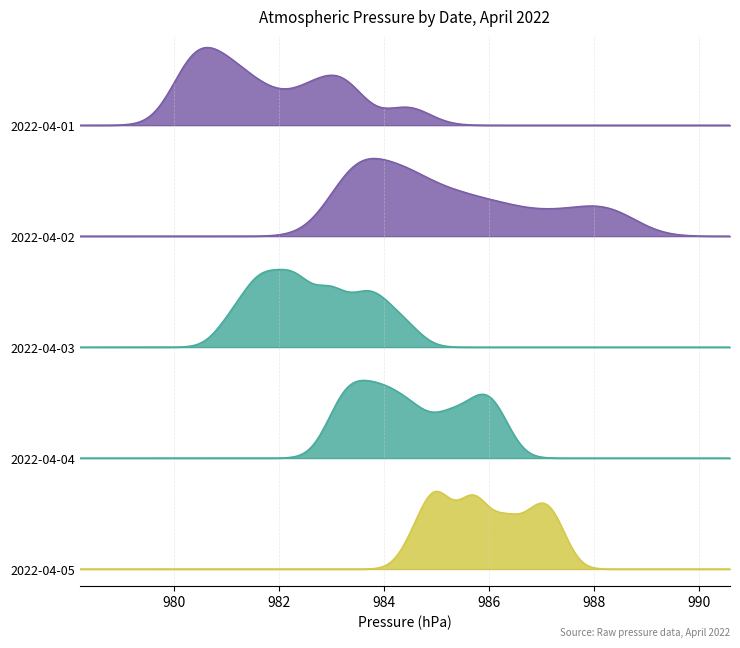

Reading left to right, what are all the values shown in this chart?

2022-04-01: 981.2	980.8	980.3	980.3	980.2	980.6	981.2	982.1	982.7	983.2	983.4	983.2	982.7	981.8	980.8	980.2	980.5	980.8	981.3	981.6	982.5	983.2	984.3	984.6
2022-04-02: 984.4	984.1	983.5	983.4	983.3	983.7	984.5	985.4	986.2	987.1	988.0	988.6	988.2	987.5	986.6	986.0	985.5	985.2	984.8	984.6	984.2	983.8	983.5	983.2
2022-04-03: 982.9	982.5	982.1	981.8	981.5	981.8	982.3	982.9	983.4	983.8	984.0	983.6	983.0	982.3	981.6	981.0	981.2	981.5	982.0	982.4	983.1	983.7	984.2	984.5
2022-04-04: 984.3	984.0	983.6	983.2	983.0	983.4	984.0	984.8	985.4	985.9	986.2	985.8	985.2	984.5	983.8	983.2	983.4	983.7	984.2	984.6	985.2	985.7	986.0	986.2
2022-04-05: 986.0	985.7	985.3	985.0	984.8	985.1	985.7	986.3	986.8	987.2	987.4	987.0	986.4	985.7	985.0	984.5	984.7	985.0	985.5	985.8	986.3	986.7	987.0	987.2